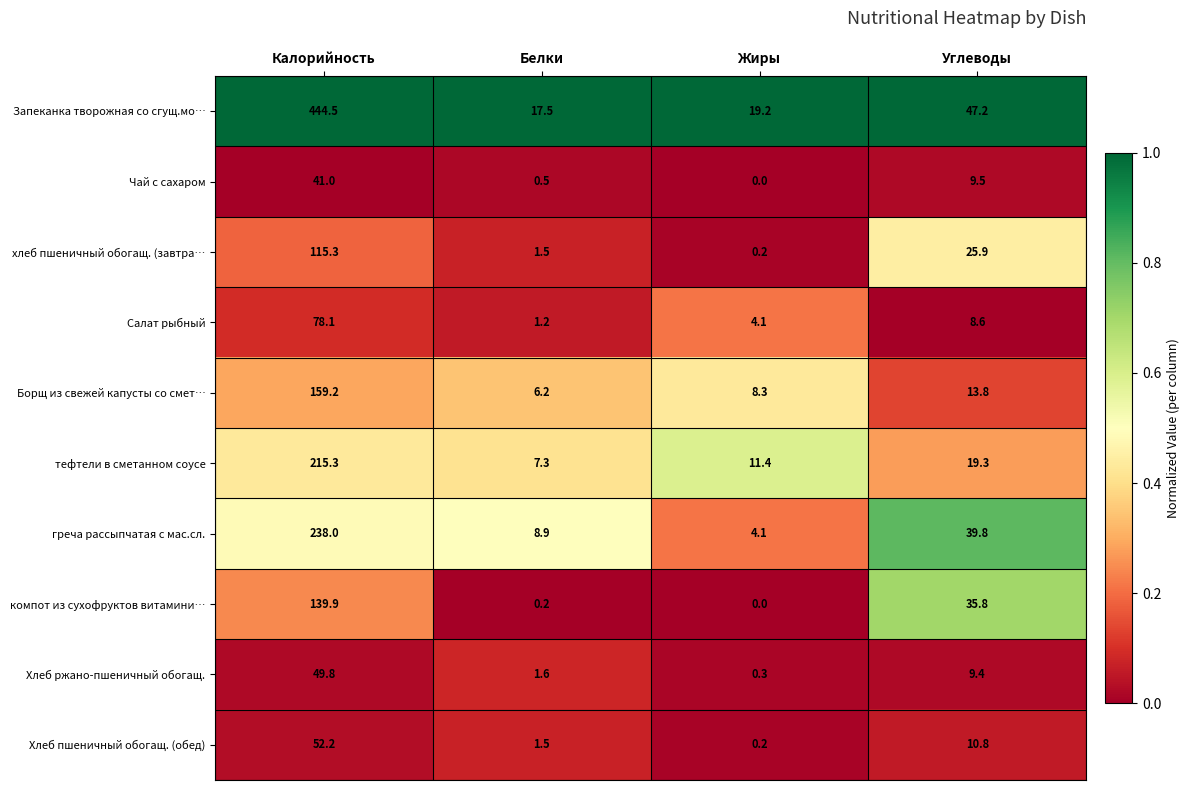

Rank the series at Углеводы from highest to lowest value.

Запеканка творожная со сгущ.мо…, греча рассыпчатая с мас.сл., компот из сухофруктов витамини…, хлеб пшеничный обогащ. (завтра…, тефтели в сметанном соусе, Борщ из свежей капусты со смет…, Хлеб пшеничный обогащ. (обед), Чай с сахаром, Хлеб ржано-пшеничный обогащ., Салат рыбный